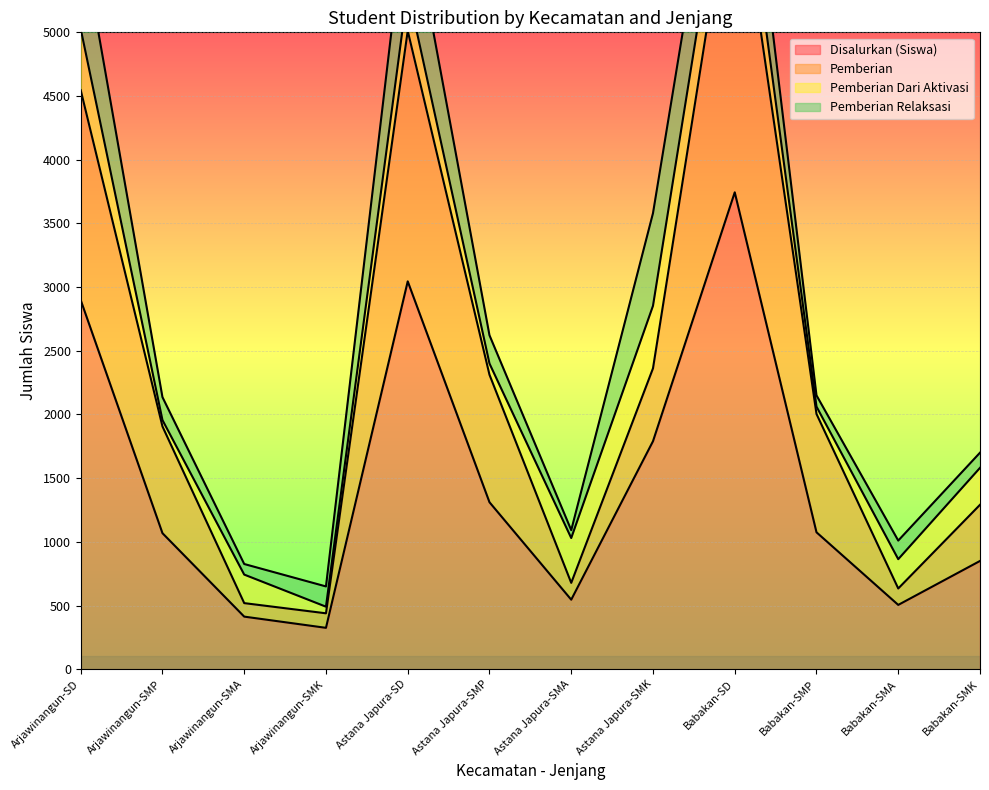

How many values in the Disalurkan (Siswa) series exceed 1075?

5